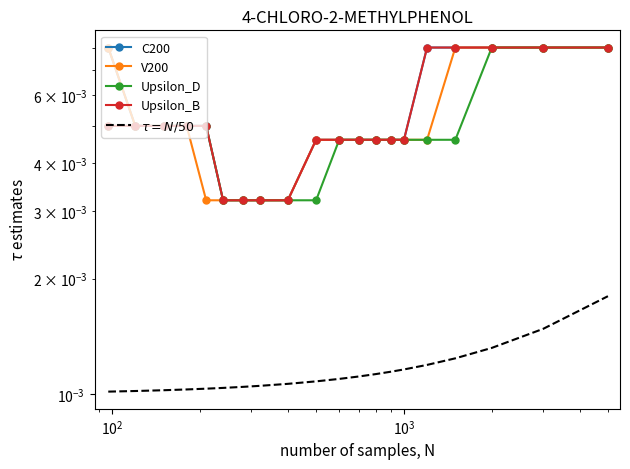

List the series in order of their peak value, lowest first.

$\tau = N/50$, C200, V200, Upsilon_D, Upsilon_B